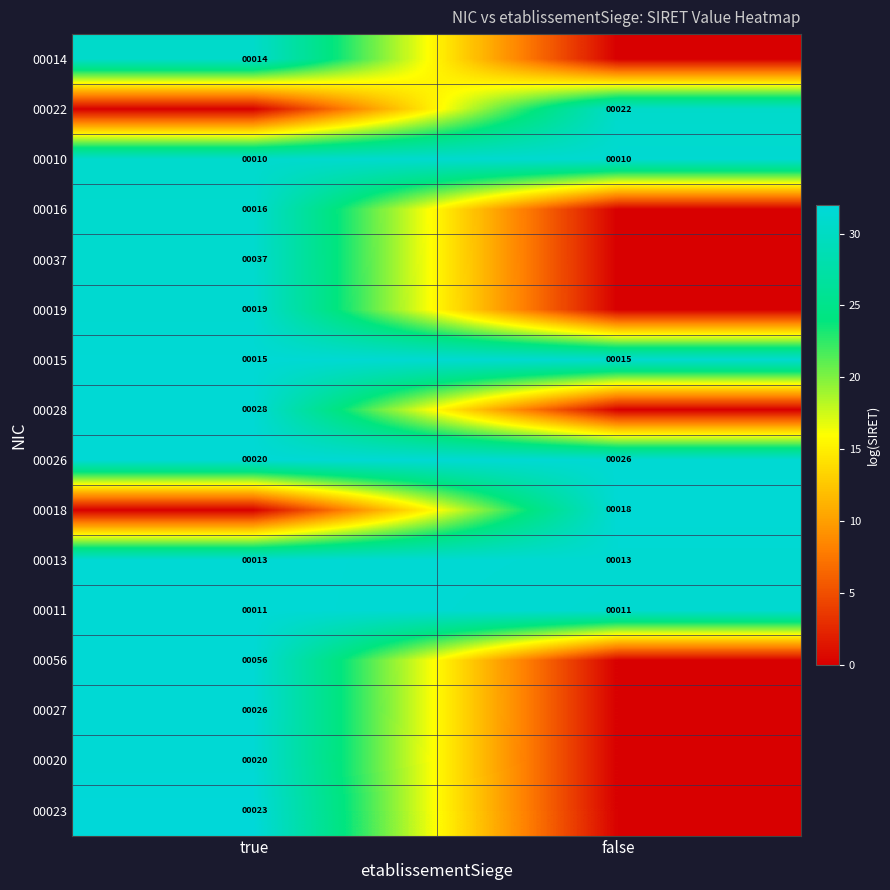

What is the lowest value of the 00011 series?

11